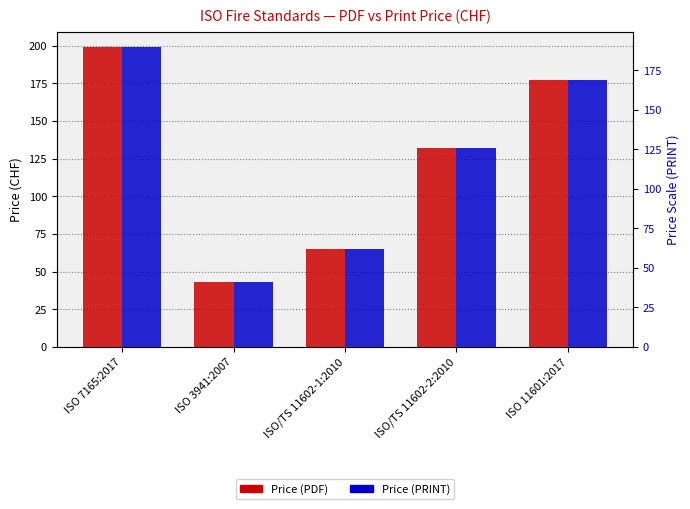

What is the sum of the Price (PRINT) values at ISO/TS 11602-2:2010 and ISO 11601:2017?

309